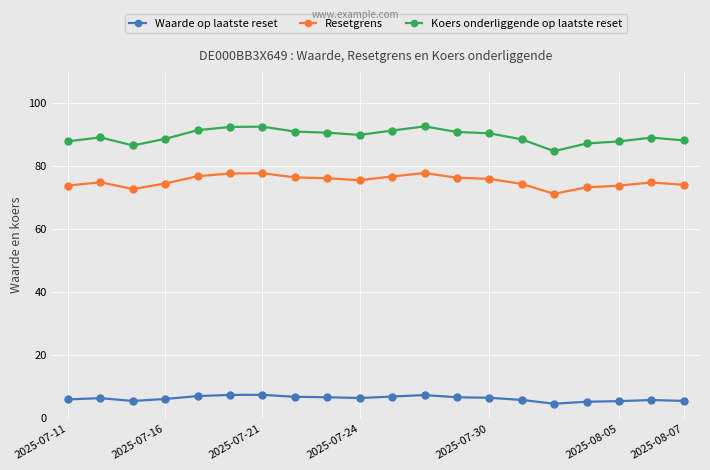

What is the average value of the Resetgrens series?

75.1